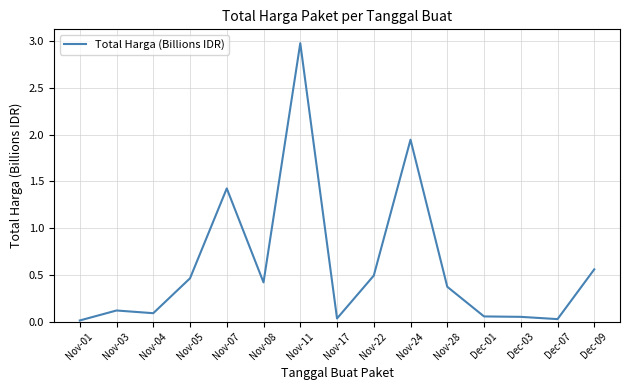

True or false: the data shows 0.4 at Nov-28.

True